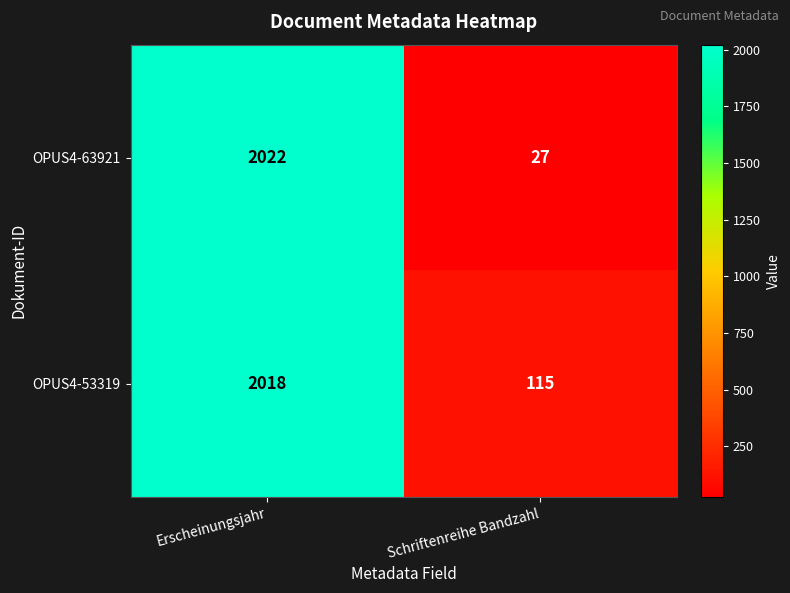

Reading left to right, what are all the values shown in this chart?

OPUS4-63921: Erscheinungsjahr=2022	Schriftenreihe Bandzahl=27
OPUS4-53319: Erscheinungsjahr=2018	Schriftenreihe Bandzahl=115